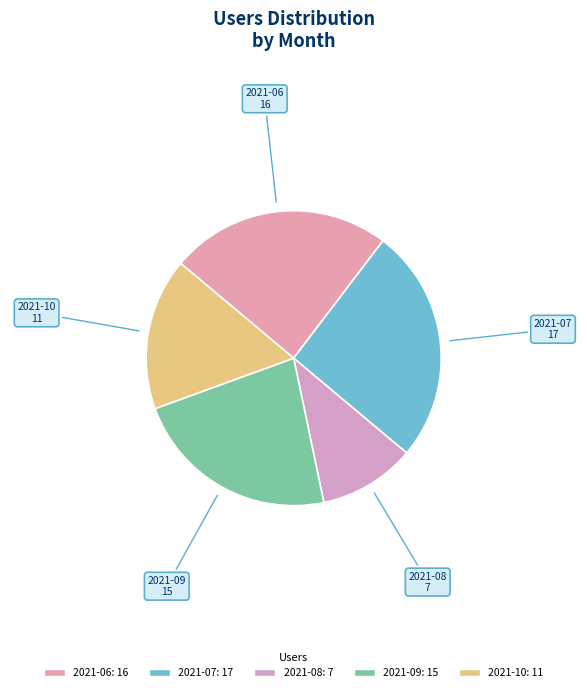

Between 2021-08 and 2021-10, which is larger?

2021-10